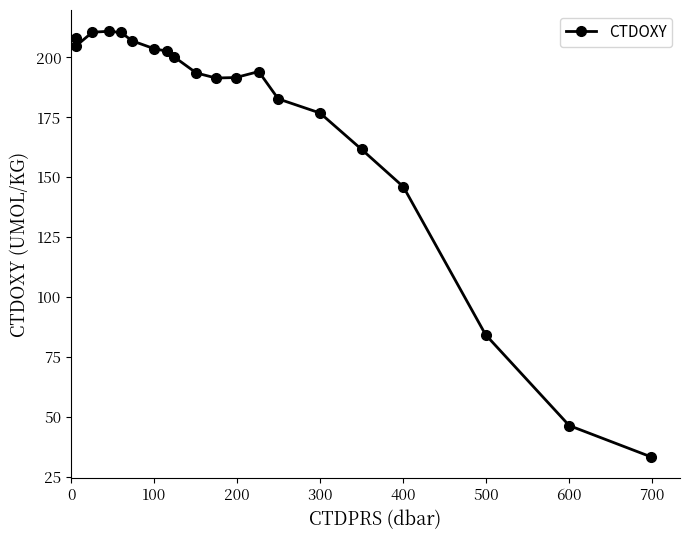

True or false: the data has more than 0 interior local peaks.

True